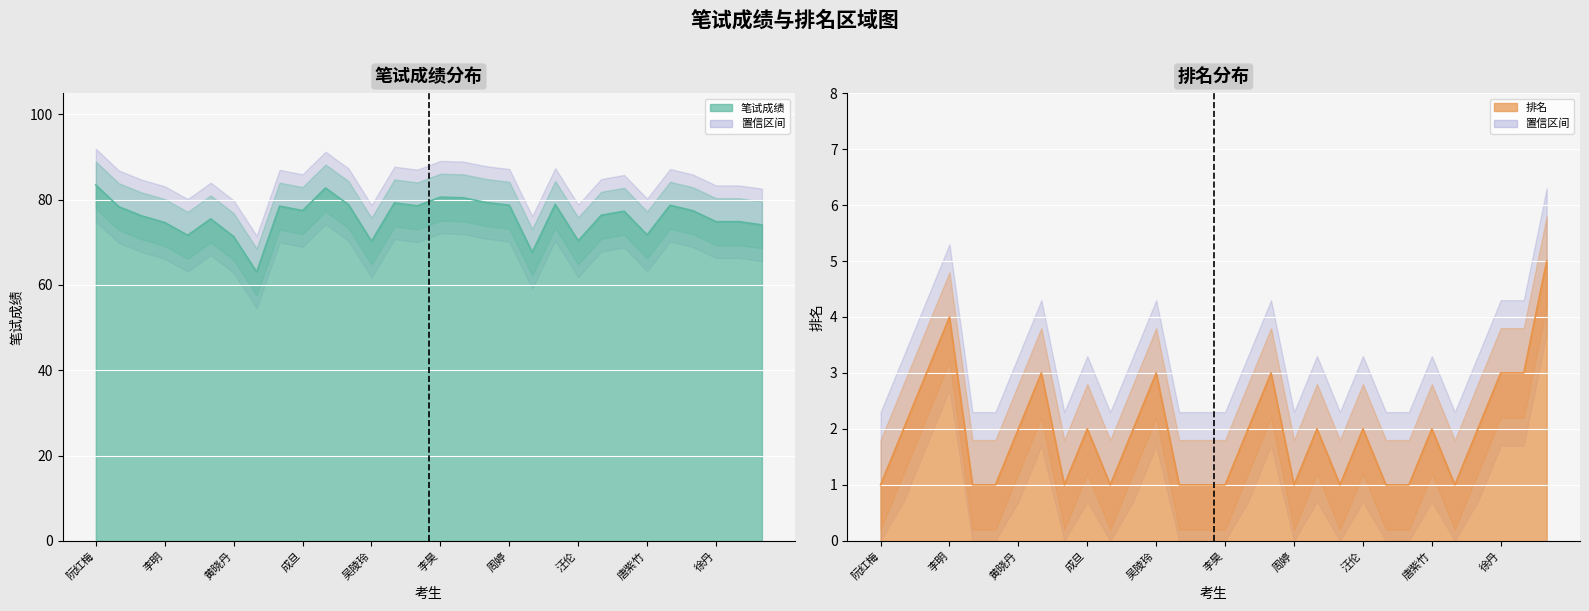

Count the number of data series in this chart.

2